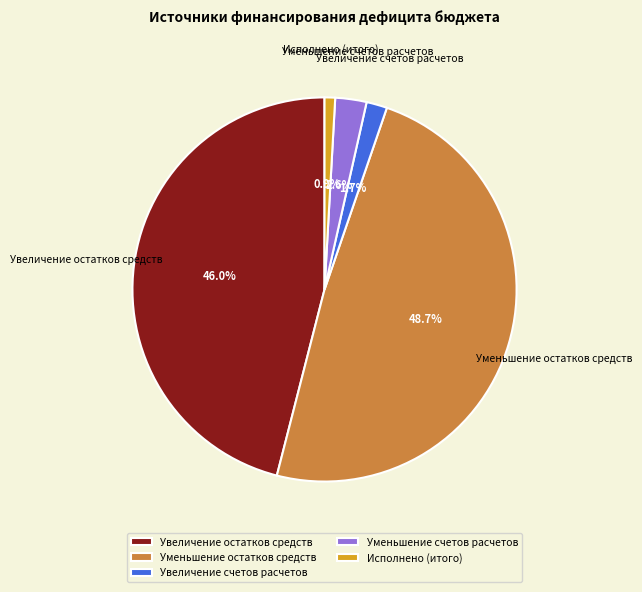

What portion of the pie excludes Увеличение счетов расчетов?

98.3%